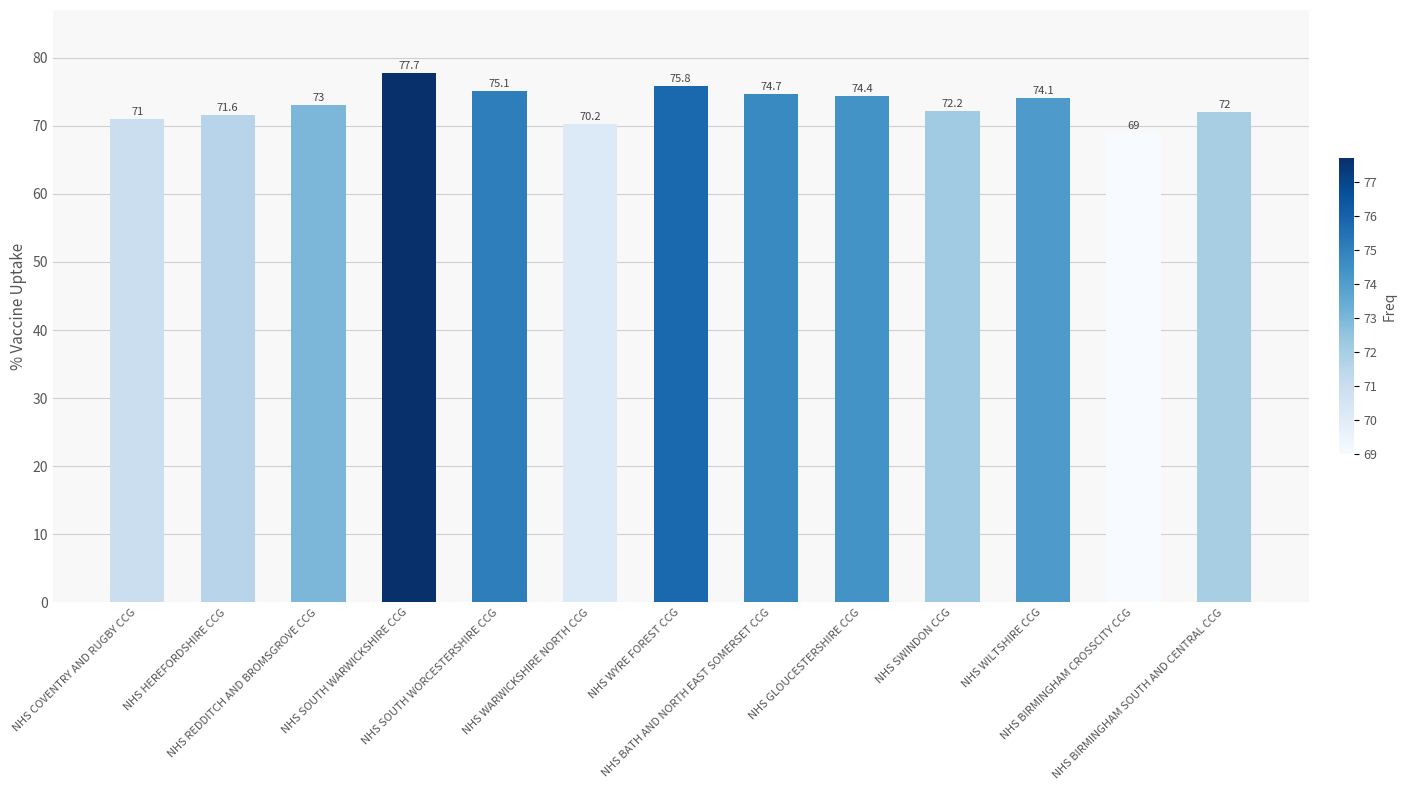

What is the change in value from NHS HEREFORDSHIRE CCG to NHS SOUTH WARWICKSHIRE CCG?

+6.1